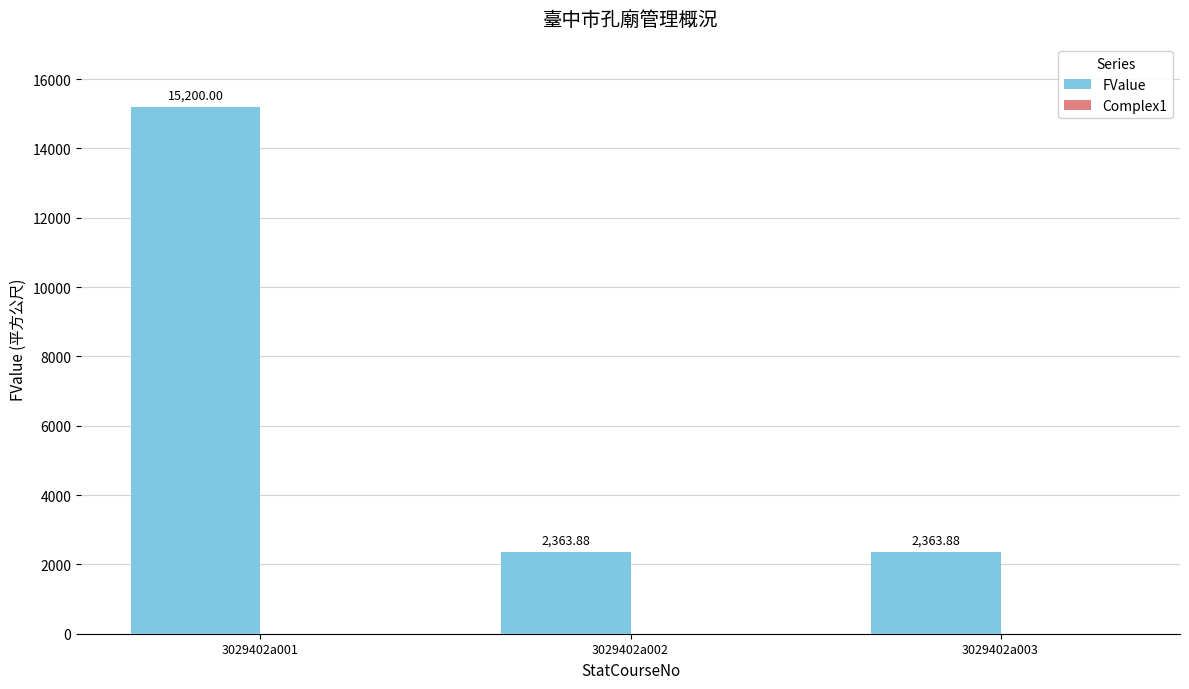

How many bars are there in total?

3